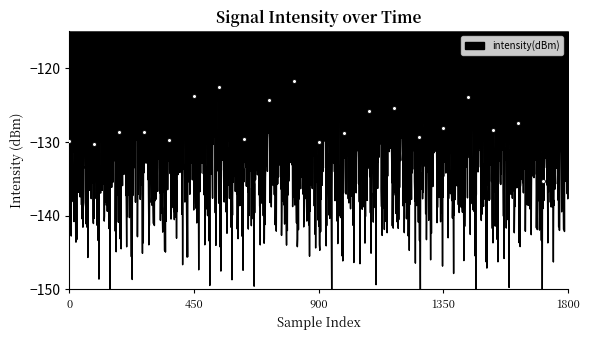

What is the change in value from 3 to 27?

-12.1